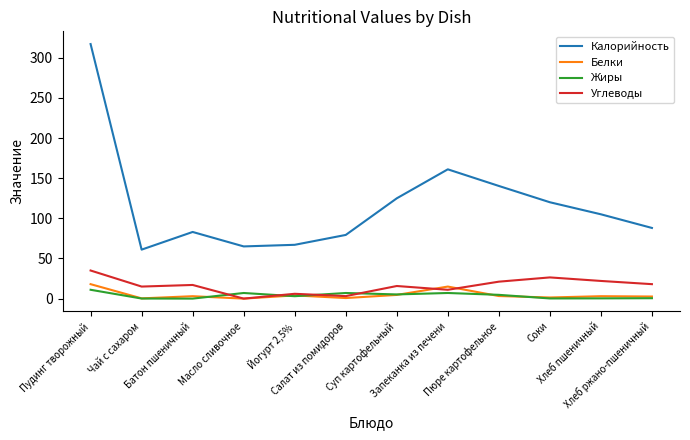

Is the value of Белки at Чай с сахаром greater than the value of Калорийность at Йогурт 2,5%?

No